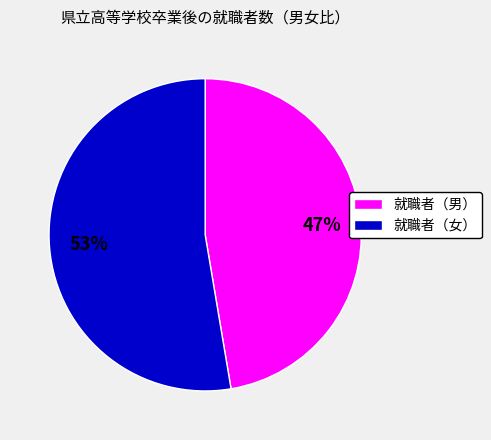

Which slice is the smallest?

就職者（男）